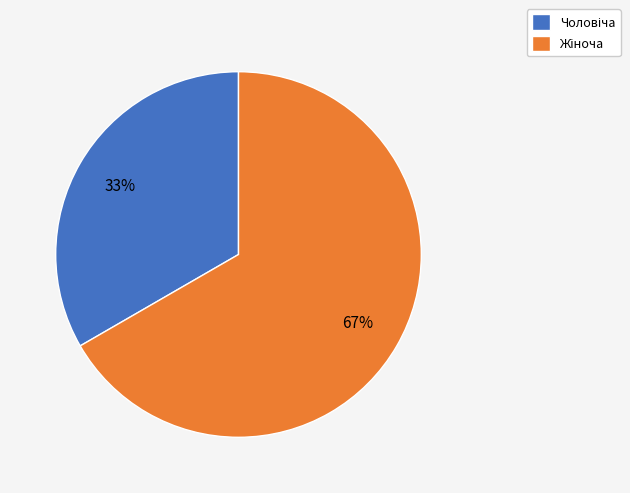

How many segments does this pie chart have?

2